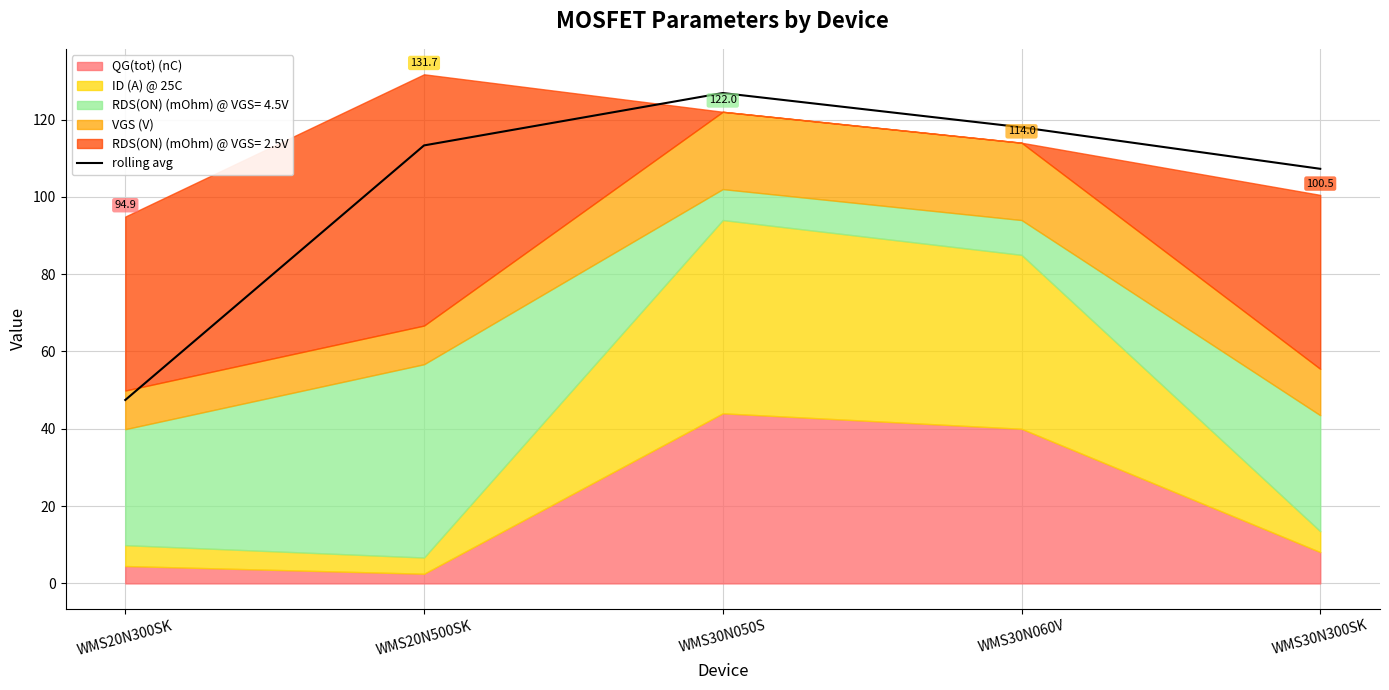

The chart shows a value of 113.3 at WMS20N500SK. True or false?

True